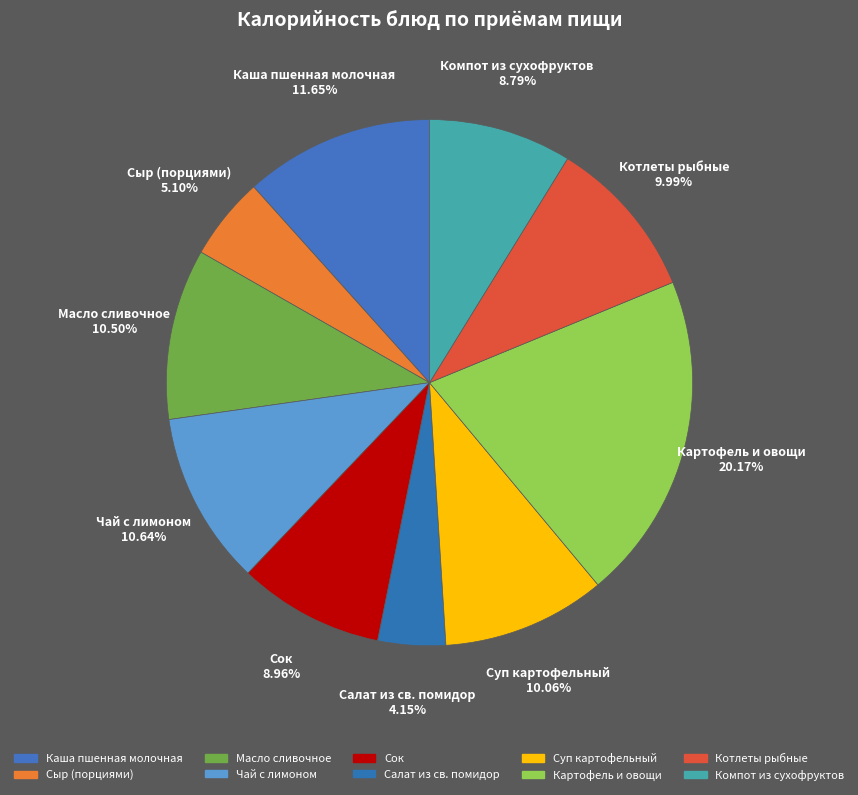

How many segments does this pie chart have?

10